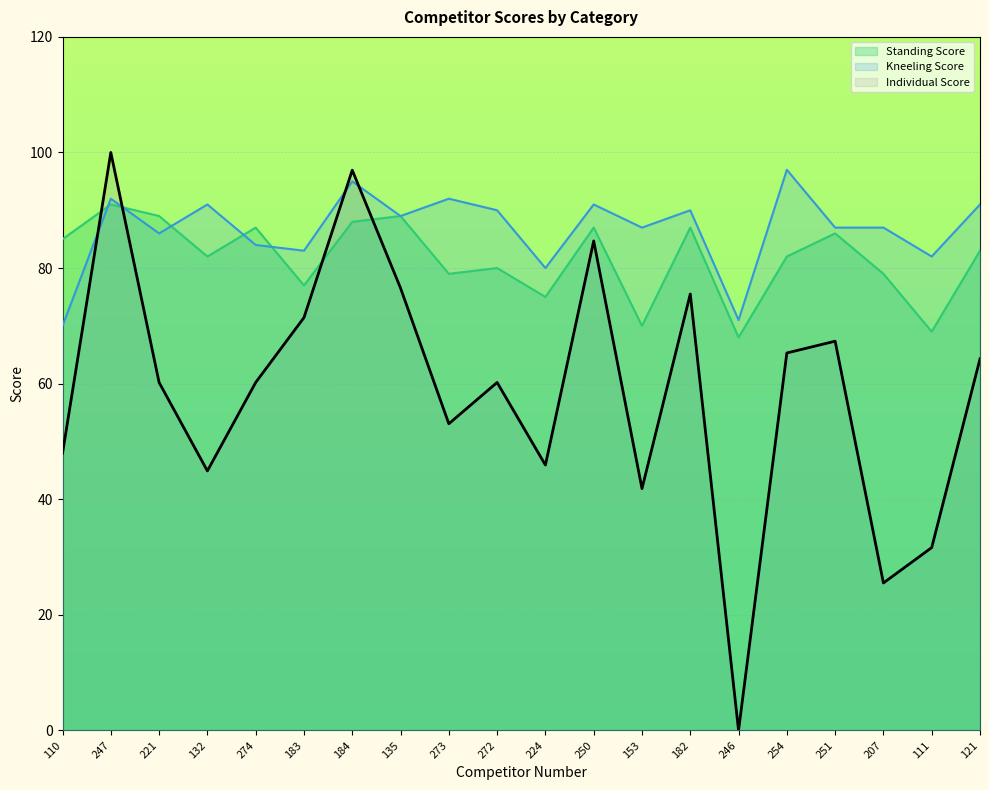

The value of Individual Score at 221 is 60.2. True or false?

True